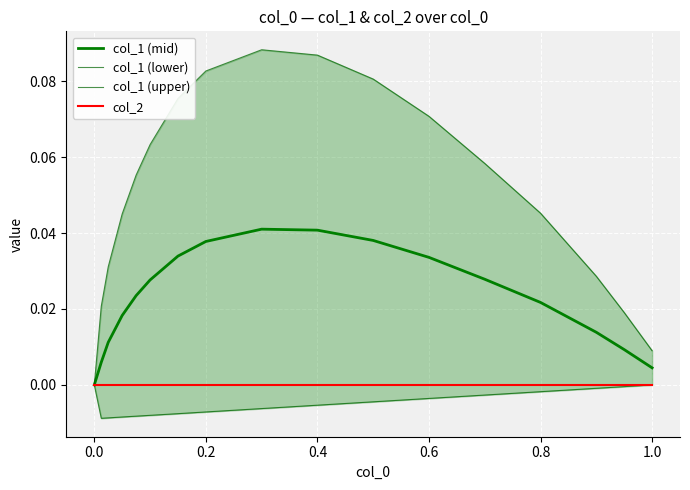

What are all the series names shown in the legend?

col_1 (mid), col_1 (lower), col_1 (upper), col_2